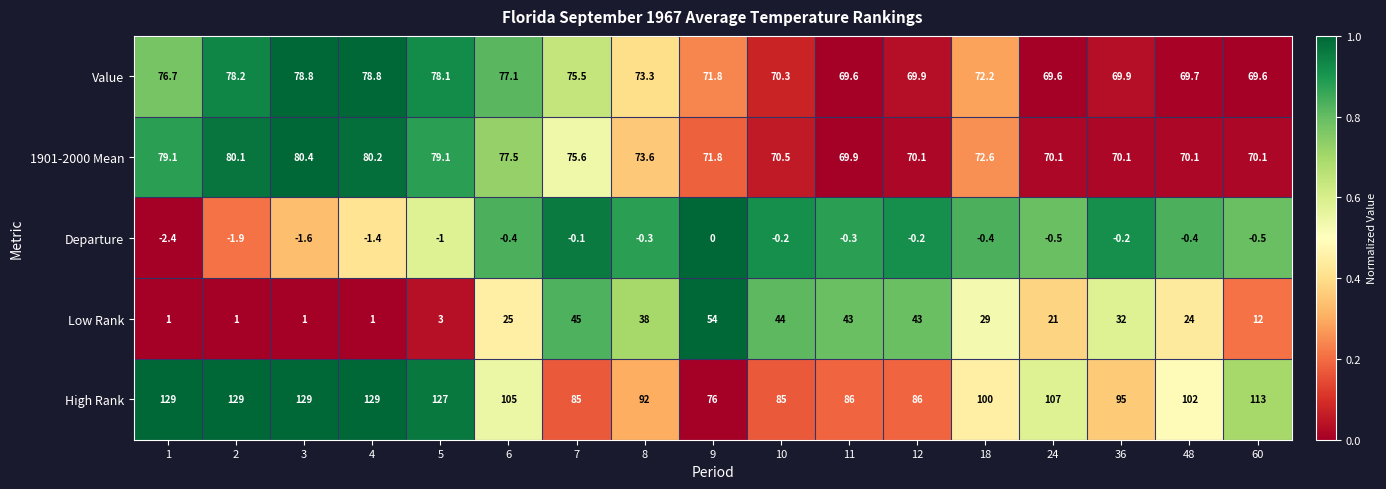

Which label corresponds to the smallest value in the chart?

1